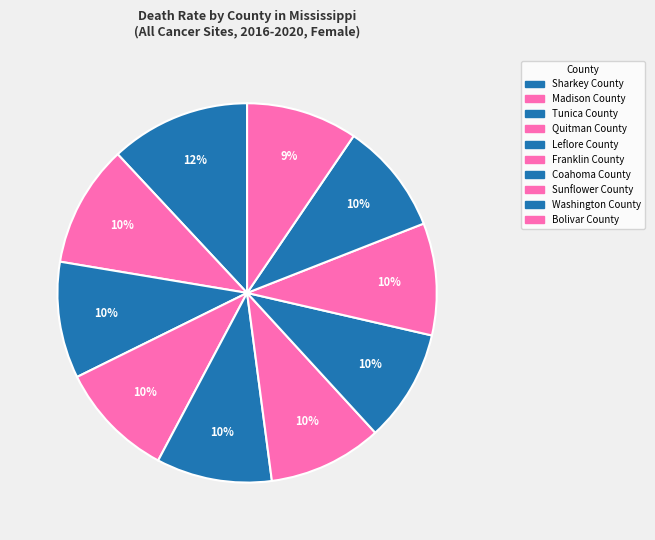

What is the change in value from Leflore County to Bolivar County?

-7.0